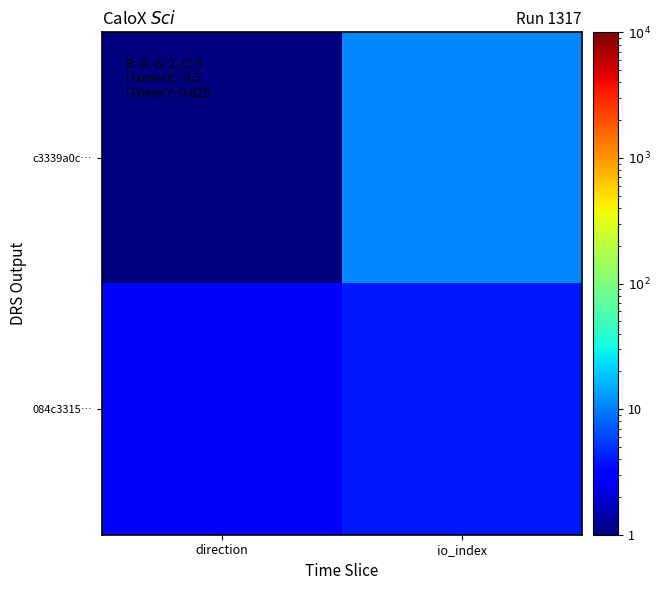

What is the difference between the highest and lowest values at io_index?

7